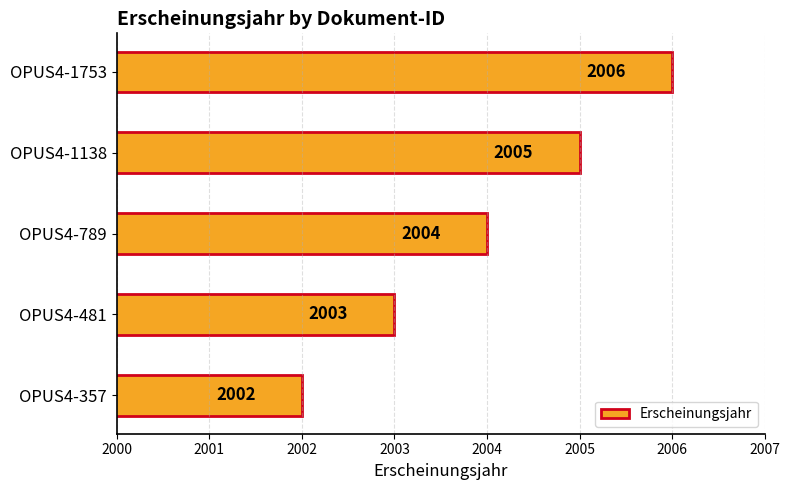

The value at OPUS4-481 is 2003. True or false?

True